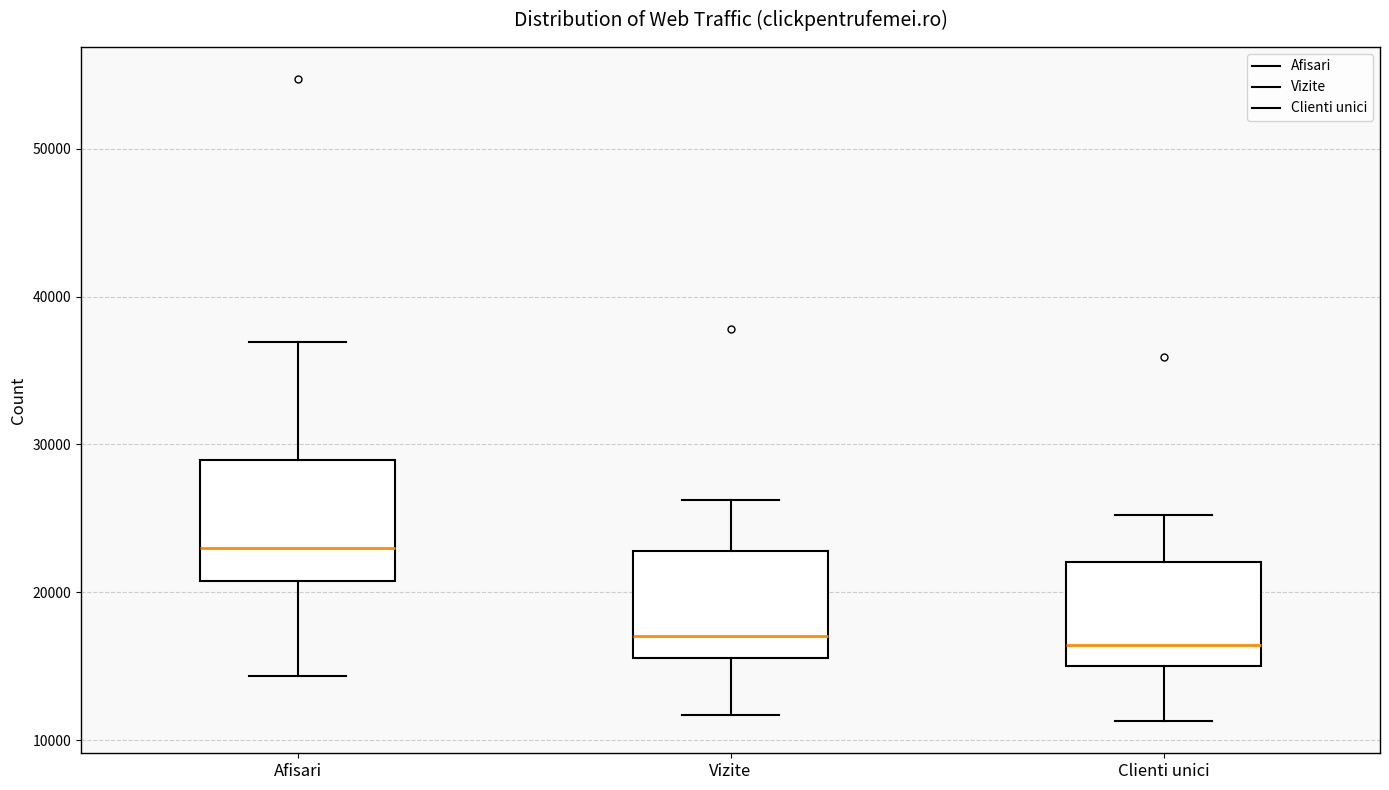

Where does the median line of the box for Vizite sit on the y-axis? The values are not printed on the chart, so give them approximately, as read against the axis.

17000